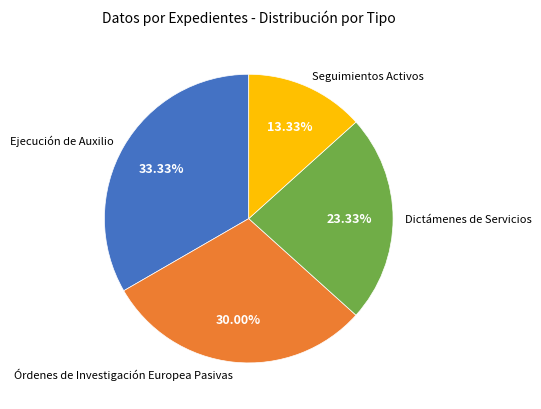

Approximately how many times larger is the value at Ejecución de Auxilio compared to Órdenes de Investigación Europea Pasivas?

1.1